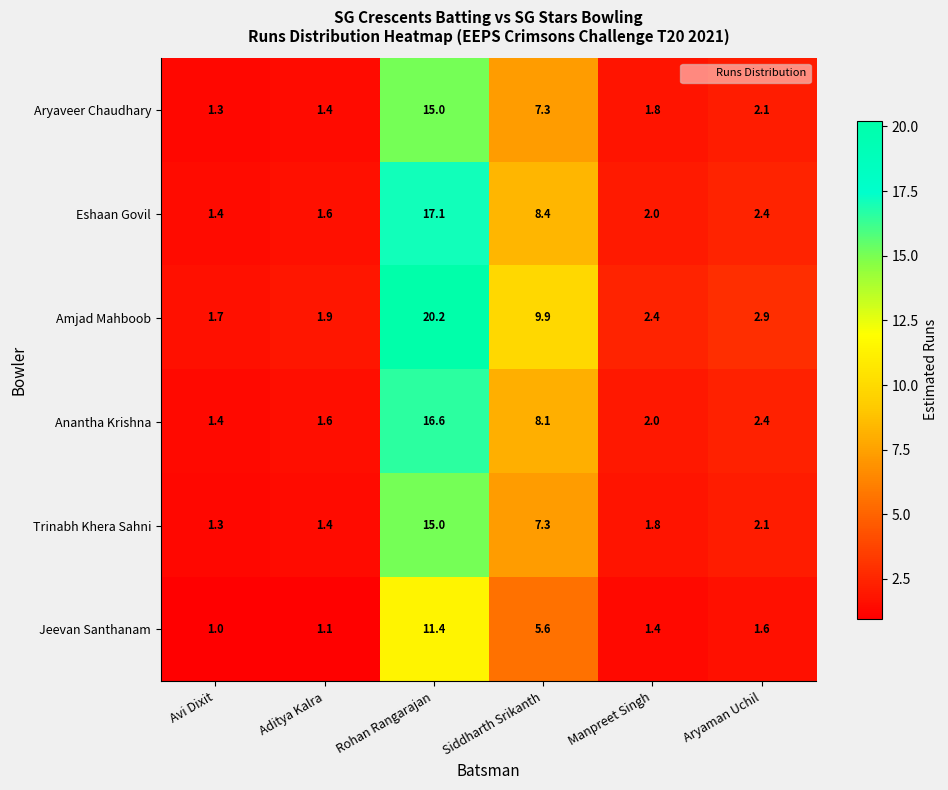

True or false: Jeevan Santhanam has a value of 1.6 at Aditya Kalra.

False